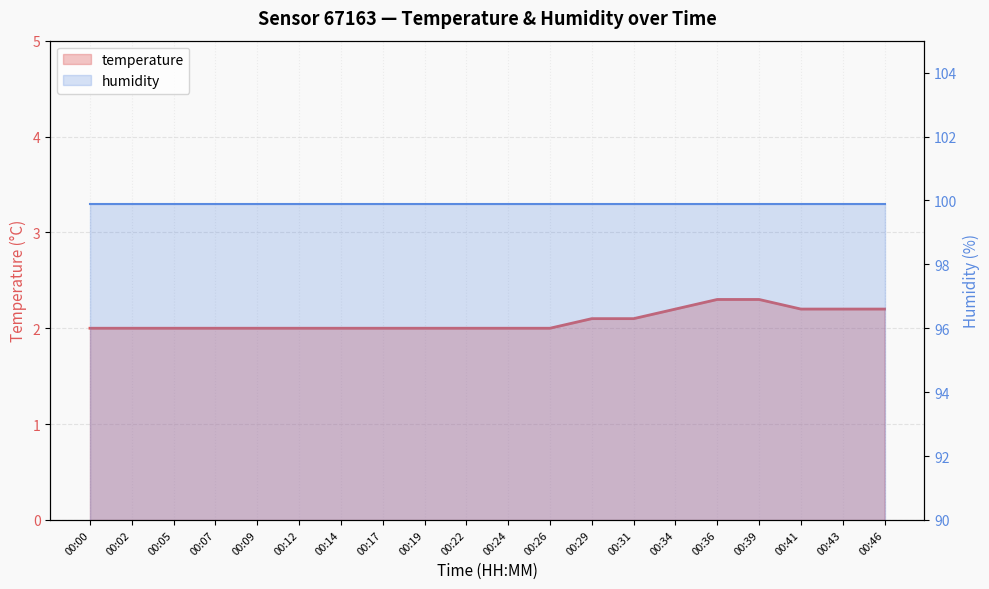

Reading left to right, what are all the values shown in this chart?

temperature: 00:00=2.0	00:02=2.0	00:05=2.0	00:07=2.0	00:09=2.0	00:12=2.0	00:14=2.0	00:17=2.0	00:19=2.0	00:22=2.0	00:24=2.0	00:26=2.0	00:29=2.1	00:31=2.1	00:34=2.2	00:36=2.3	00:39=2.3	00:41=2.2	00:43=2.2	00:46=2.2
humidity: 00:00=99.9	00:02=99.9	00:05=99.9	00:07=99.9	00:09=99.9	00:12=99.9	00:14=99.9	00:17=99.9	00:19=99.9	00:22=99.9	00:24=99.9	00:26=99.9	00:29=99.9	00:31=99.9	00:34=99.9	00:36=99.9	00:39=99.9	00:41=99.9	00:43=99.9	00:46=99.9